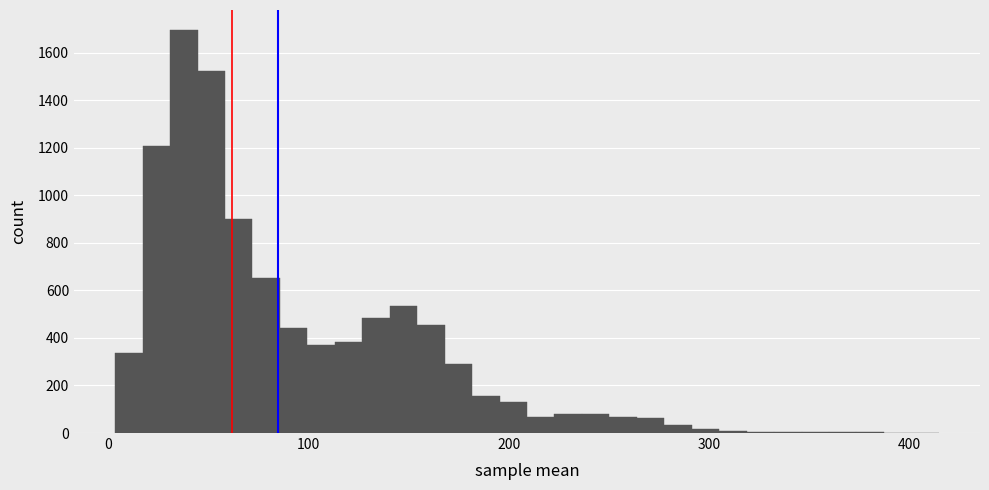

Around what value on the x-axis is the tallest bar? Give the approximate position of its centre, as read against the axis.

40